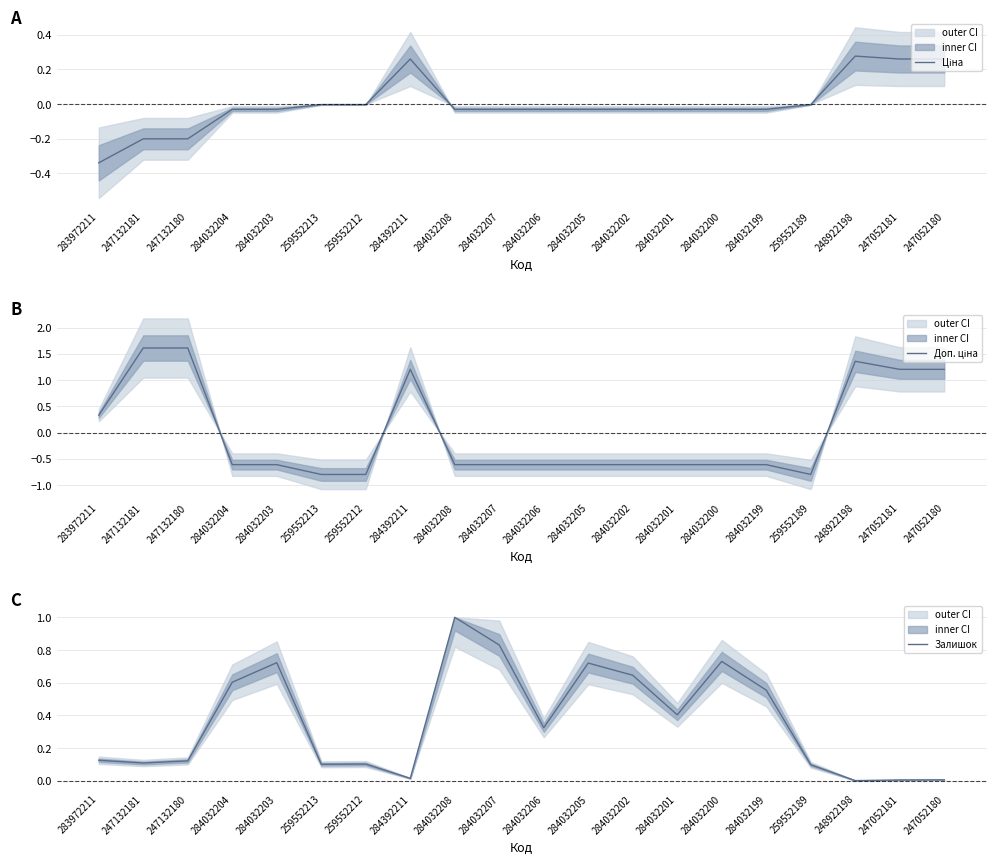

At which category is the sum across all series the highest?

248922198